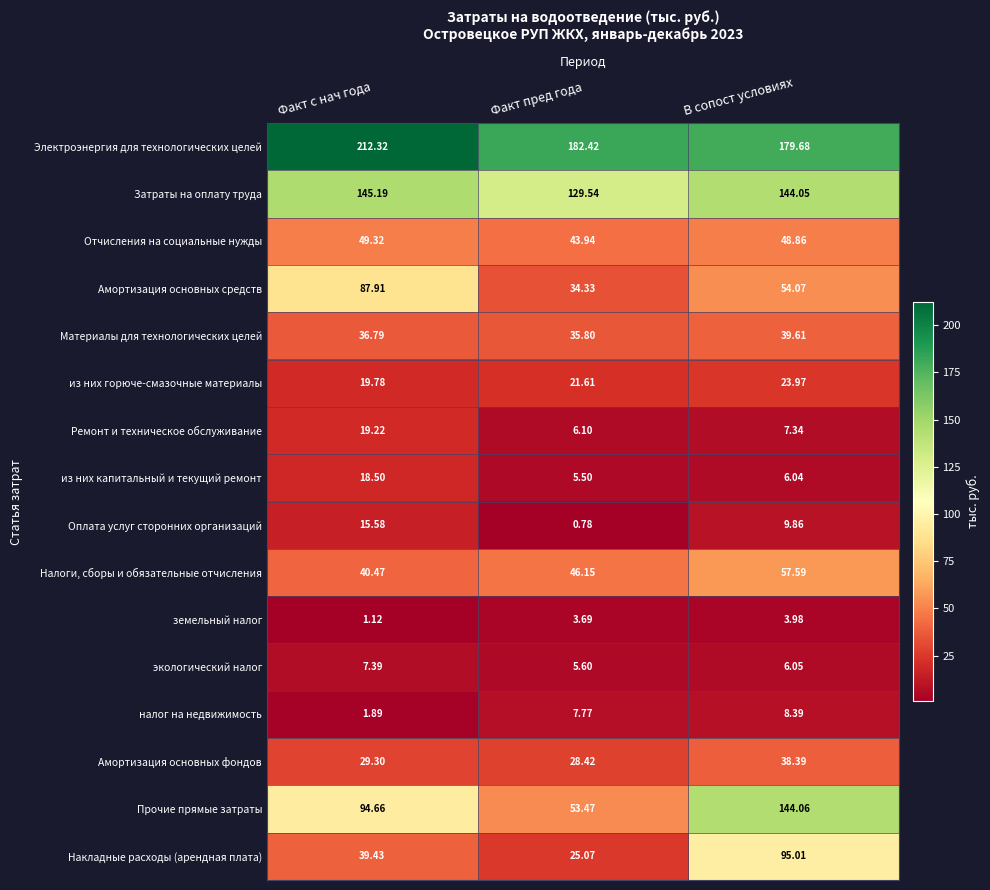

At Факт с нач года, list the series in order from largest to smallest.

Электроэнергия для технологических целей, Затраты на оплату труда, Прочие прямые затраты, Амортизация основных средств, Отчисления на социальные нужды, Налоги, сборы и обязательные отчисления, Накладные расходы (арендная плата), Материалы для технологических целей, Амортизация основных фондов, из них горюче-смазочные материалы, Ремонт и техническое обслуживание, из них капитальный и текущий ремонт, Оплата услуг сторонних организаций, экологический налог, налог на недвижимость, земельный налог